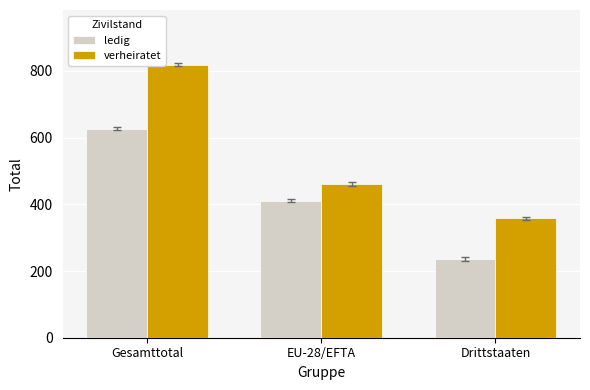

How many groups of bars are there?

3